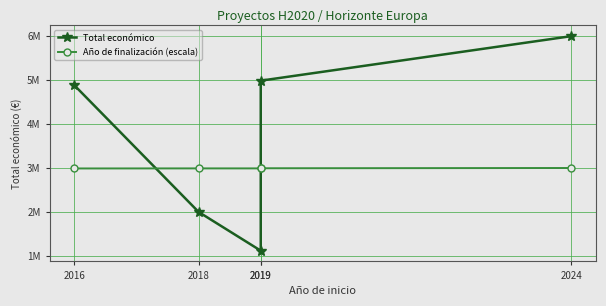

True or false: Año de finalización (escala) and Total económico intersect in this chart.

True